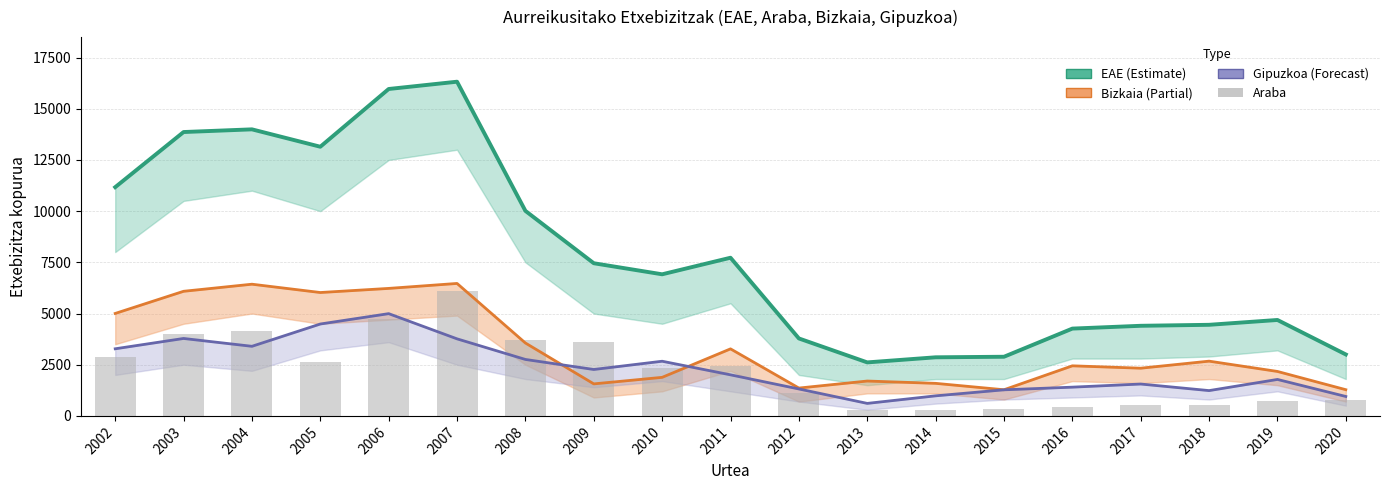

What is the smallest value displayed?

292